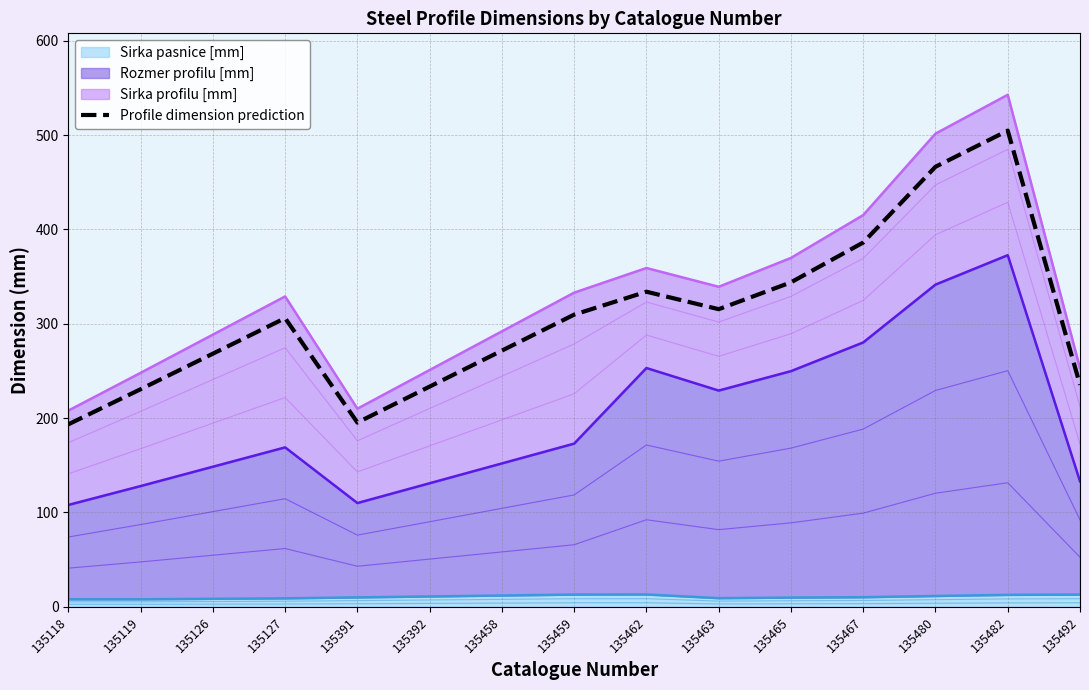

What is the greatest value displayed?

504.7